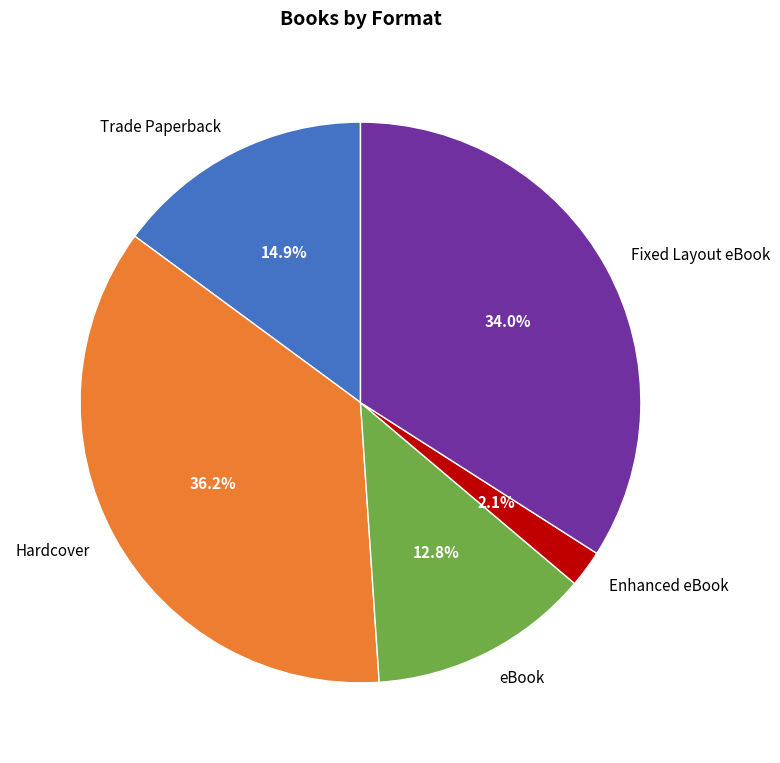

Which slice is the largest?

Hardcover